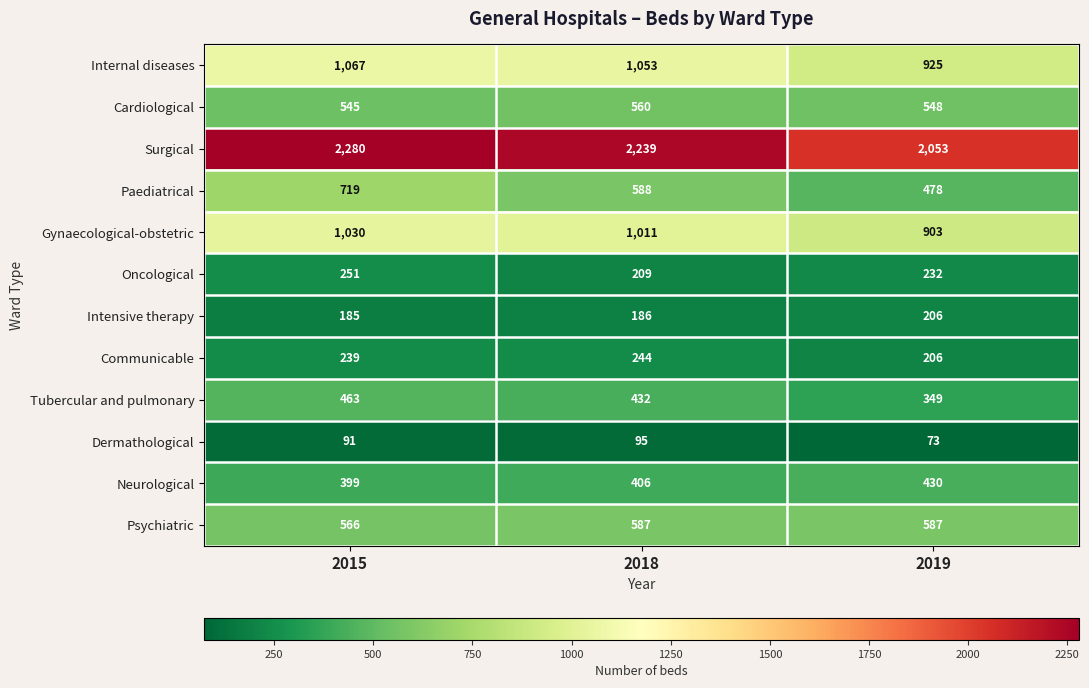

The Communicable series shows 206 at 2019. True or false?

True